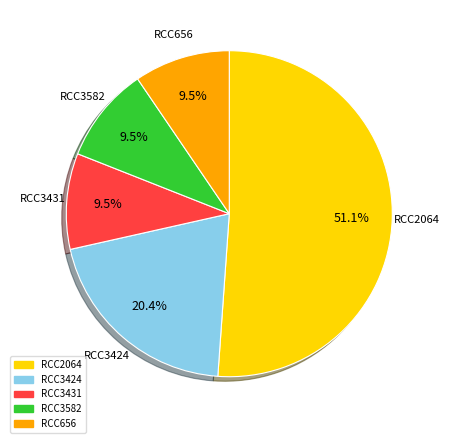

Is RCC2064 the majority of the pie?

Yes